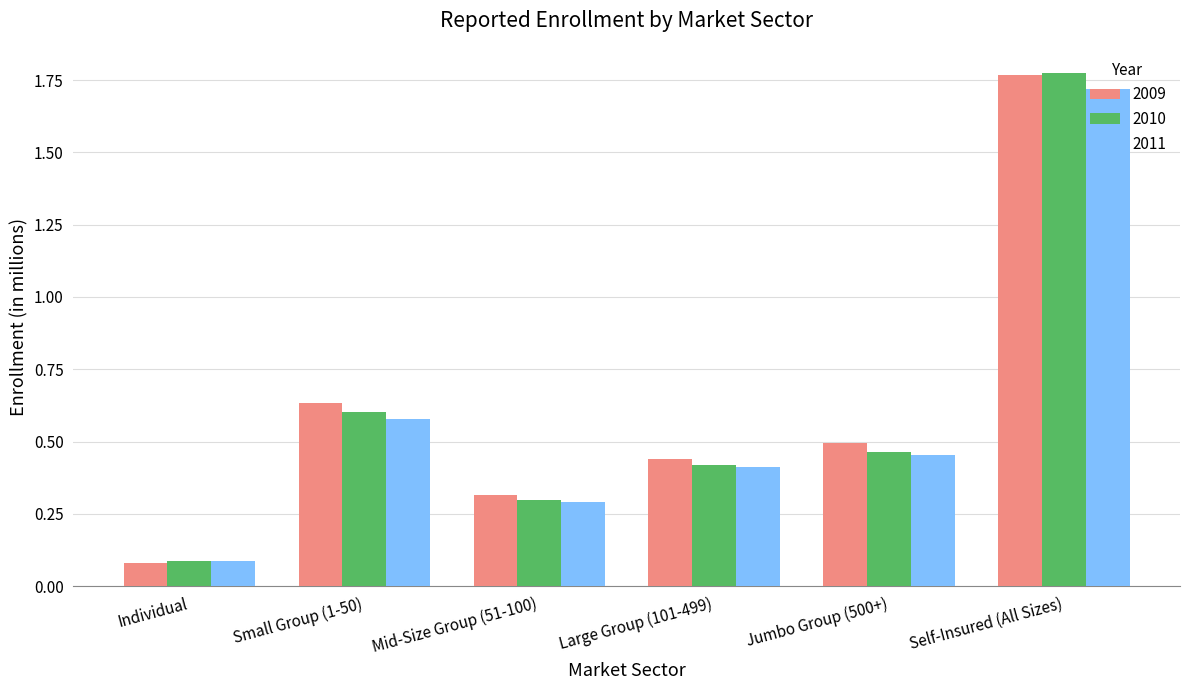

What is the total value across all series at Mid-Size Group (51-100)?

0.9